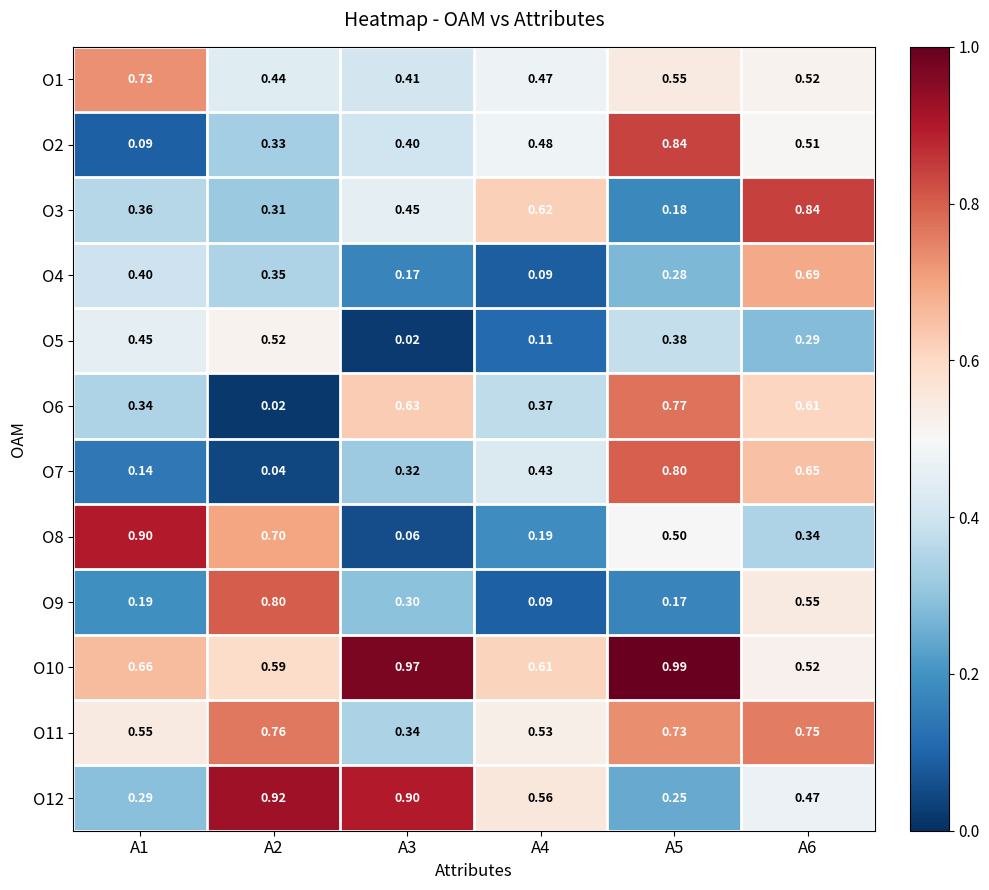

Is the value of O8 at A3 greater than the value of O5 at A4?

No